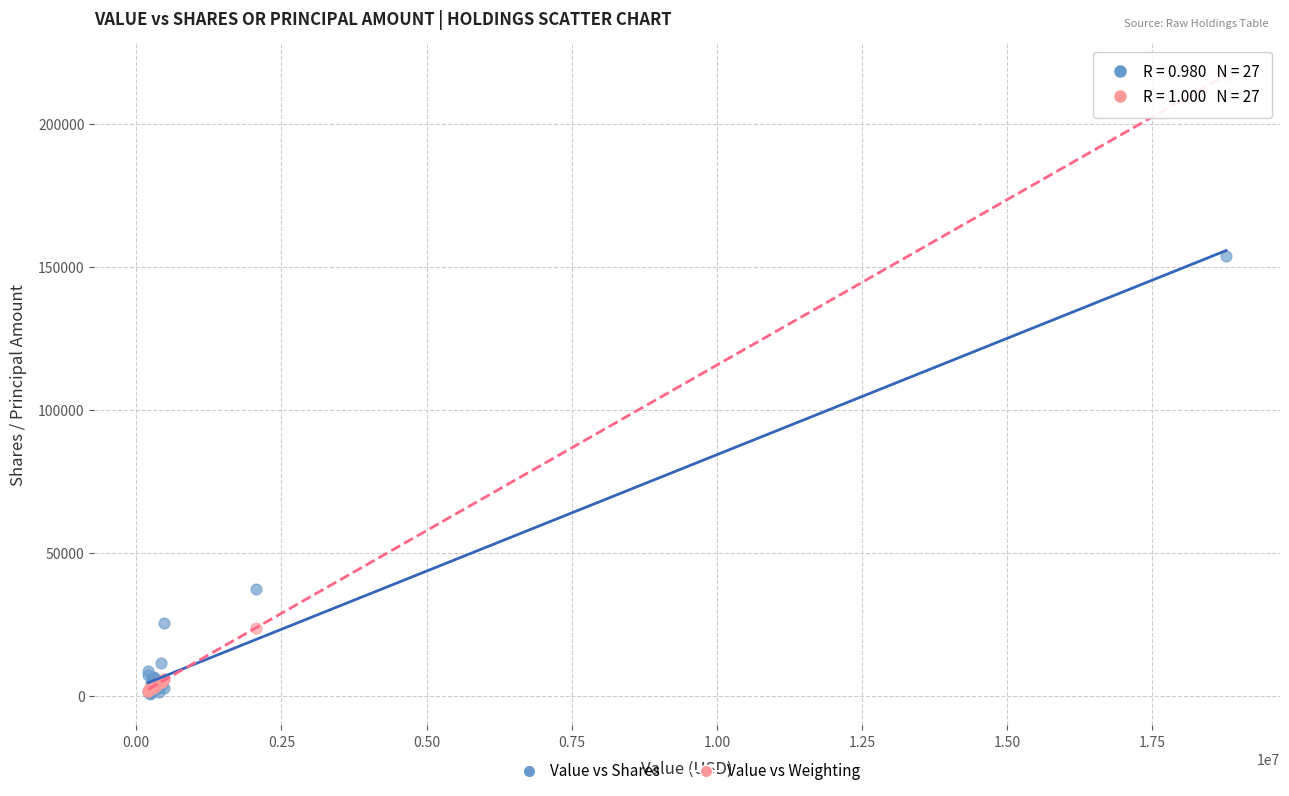

Across all series, what Y value is closest to 108813?

153782